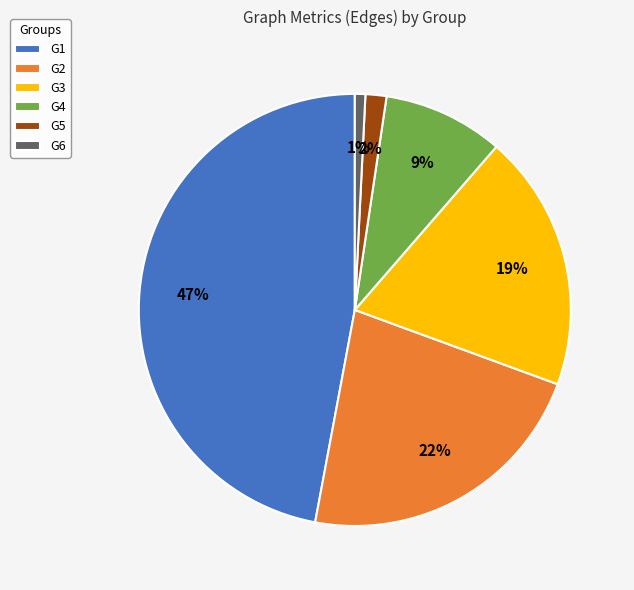

How many slices are in this pie chart?

6